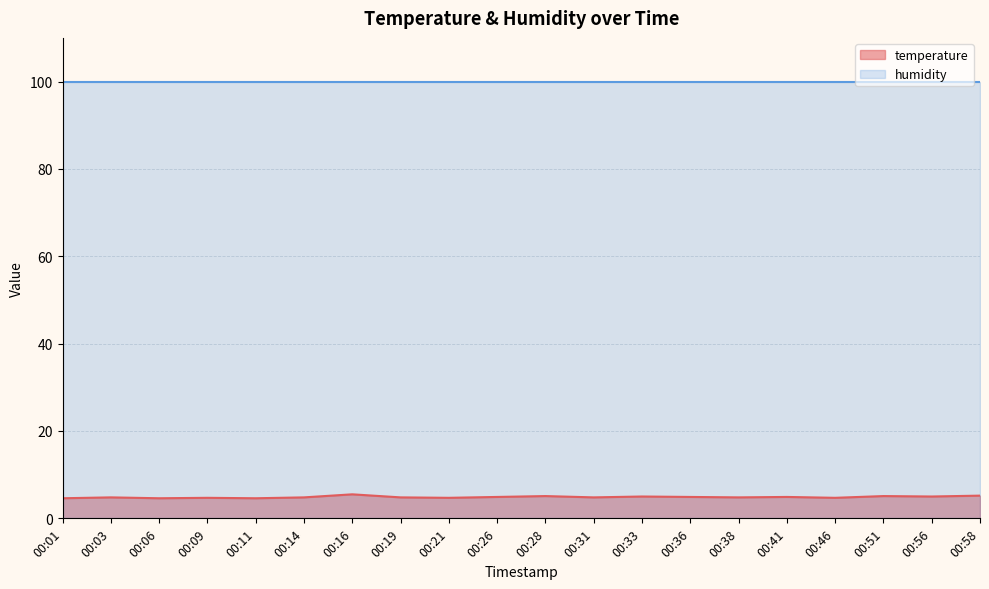

Approximately how many times larger is the value at 00:21 compared to 00:14?

1.0